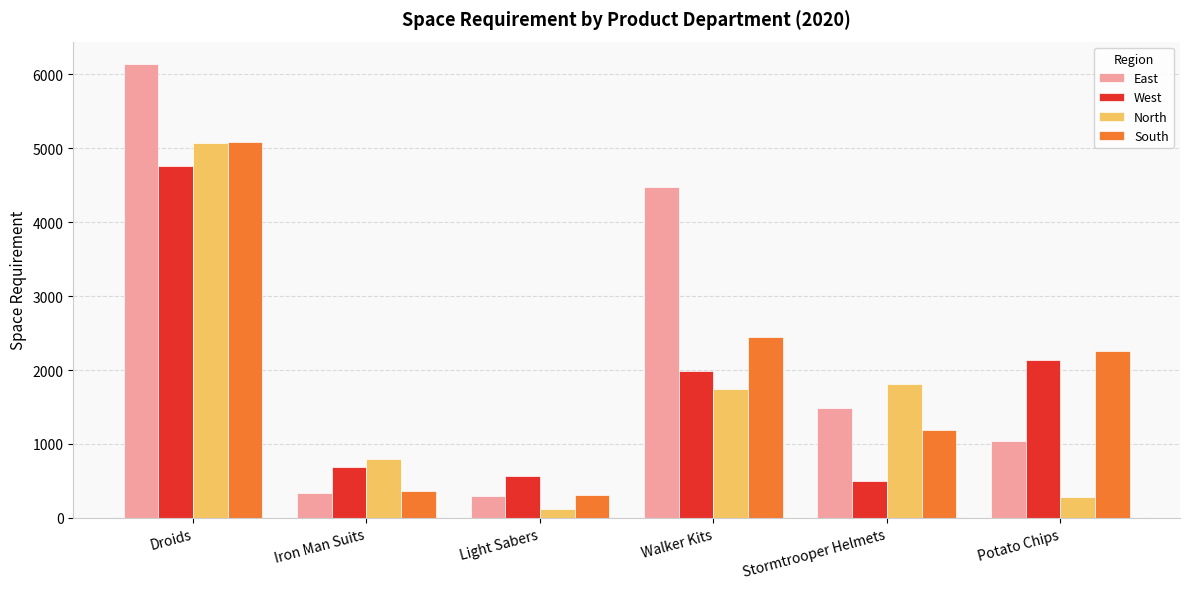

At which category is the sum across all series the highest?

Droids